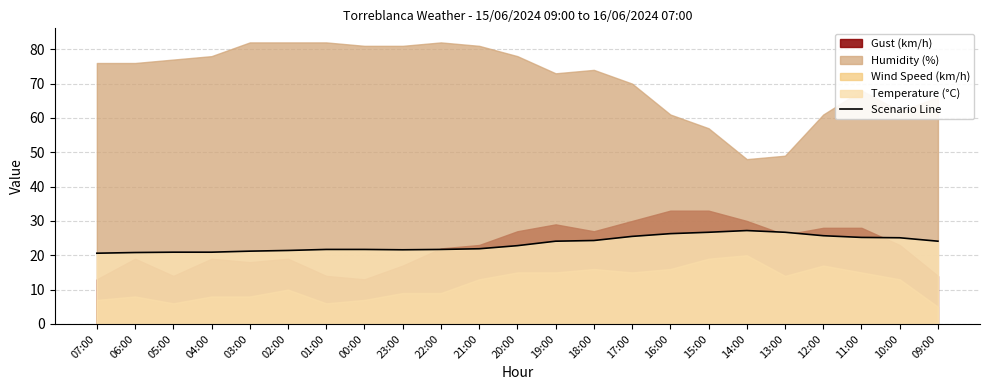

What is the approximate value at 07:00?

20.6